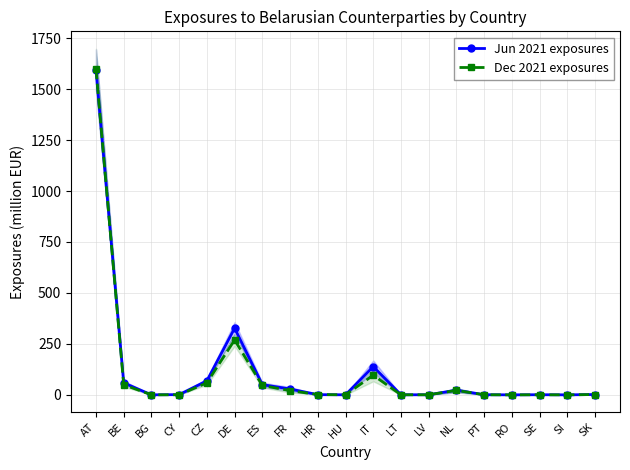

Reading right to left, extract all data points from this chart.

Jun 2021 exposures: SK=1.7	SI=0.0	SE=0.6	RO=0.0	PT=0.6	NL=22.9	LV=0.4	LT=0.4	IT=138.6	HU=0.2	HR=0.9	FR=28.6	ES=50.1	DE=327.1	CZ=69.0	CY=1.1	BG=0.1	BE=59.0	AT=1594.7
Dec 2021 exposures: SK=1.7	SI=0.0	SE=0.4	RO=0.0	PT=0.4	NL=21.8	LV=0.5	LT=0.2	IT=96.4	HU=0.3	HR=1.4	FR=20.8	ES=45.9	DE=269.4	CZ=59.0	CY=0.4	BG=0.2	BE=49.5	AT=1598.4